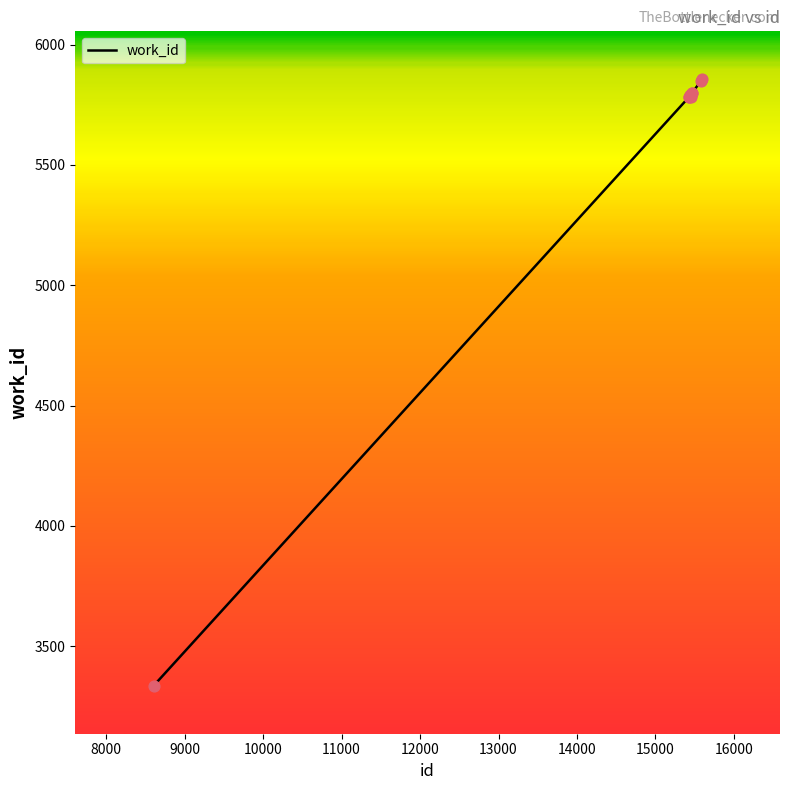

What is the smallest value displayed?

3336